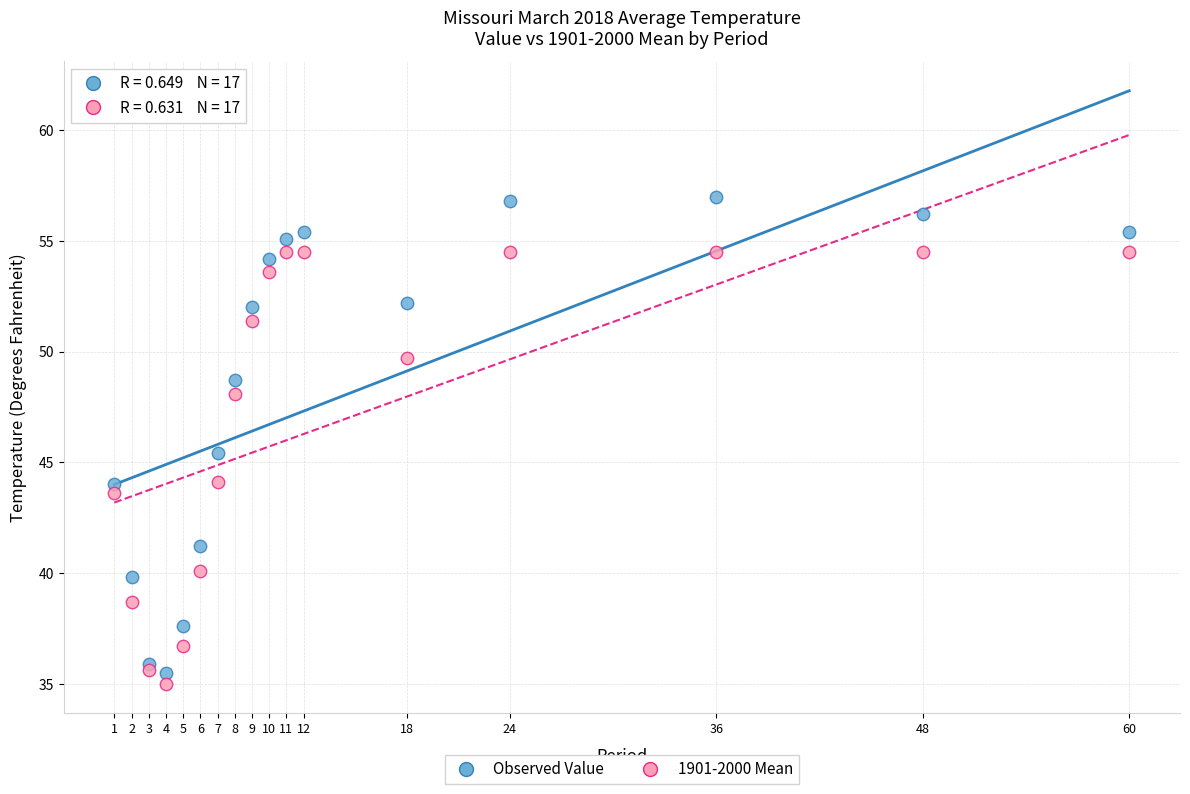

Which series reaches the minimum Y coordinate?

1901-2000 Mean